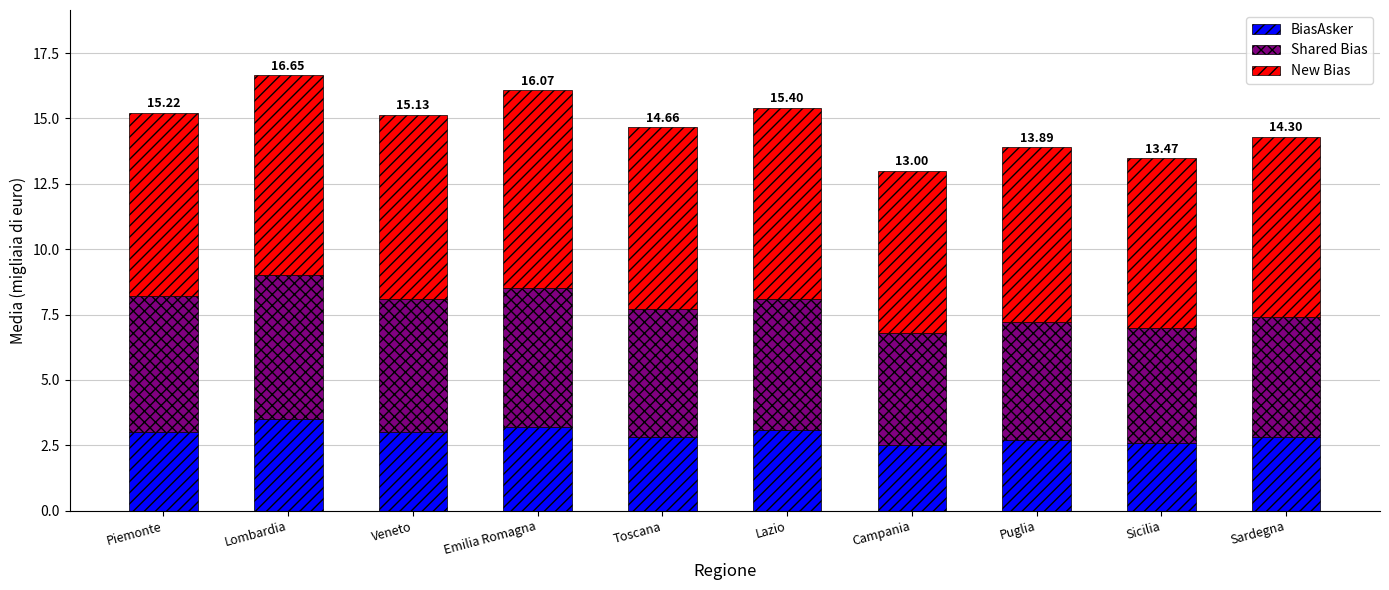

What is the total value across all series at Emilia Romagna?

16.1